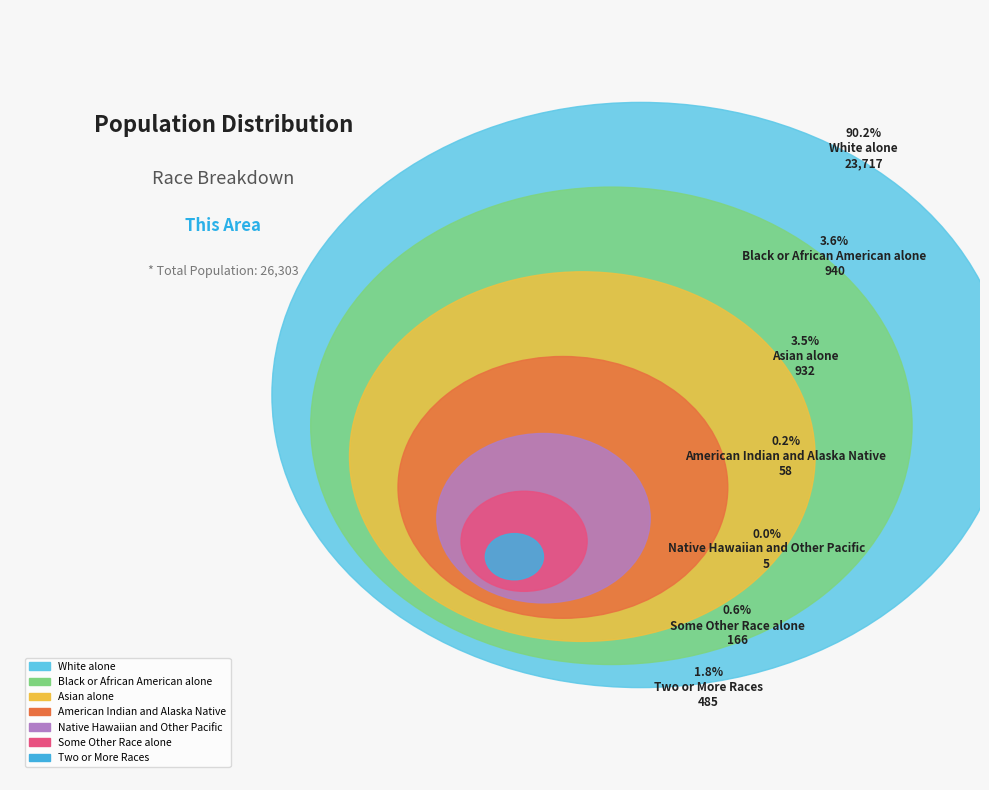

What percentage is the White alone slice, to the nearest percent?

90%